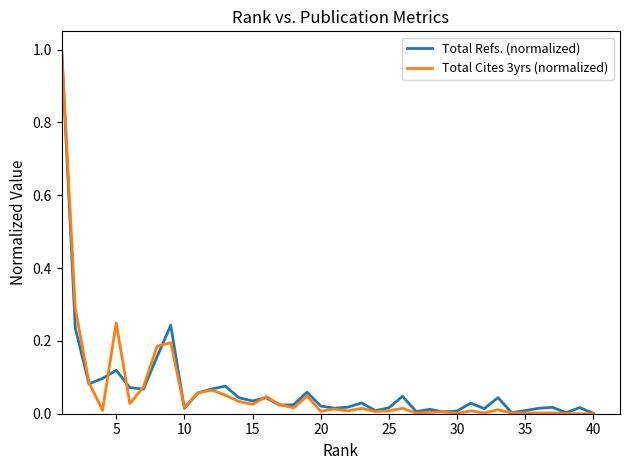

What is the maximum value for Total Refs. (normalized)?

1.0